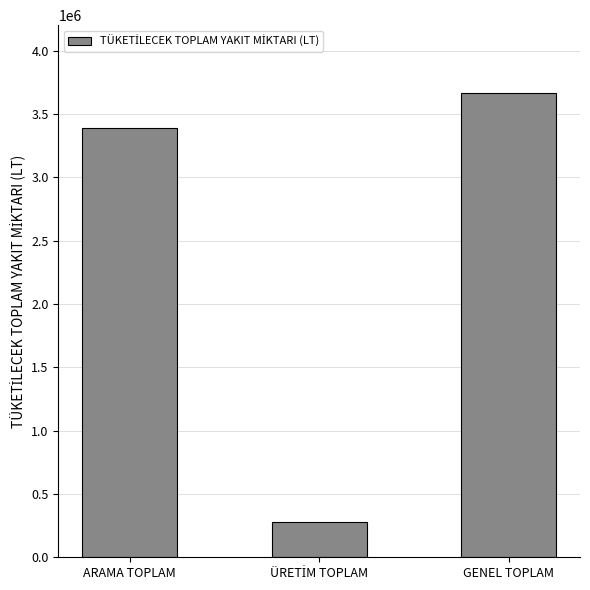

The value at ARAMA TOPLAM is 1010976. True or false?

False